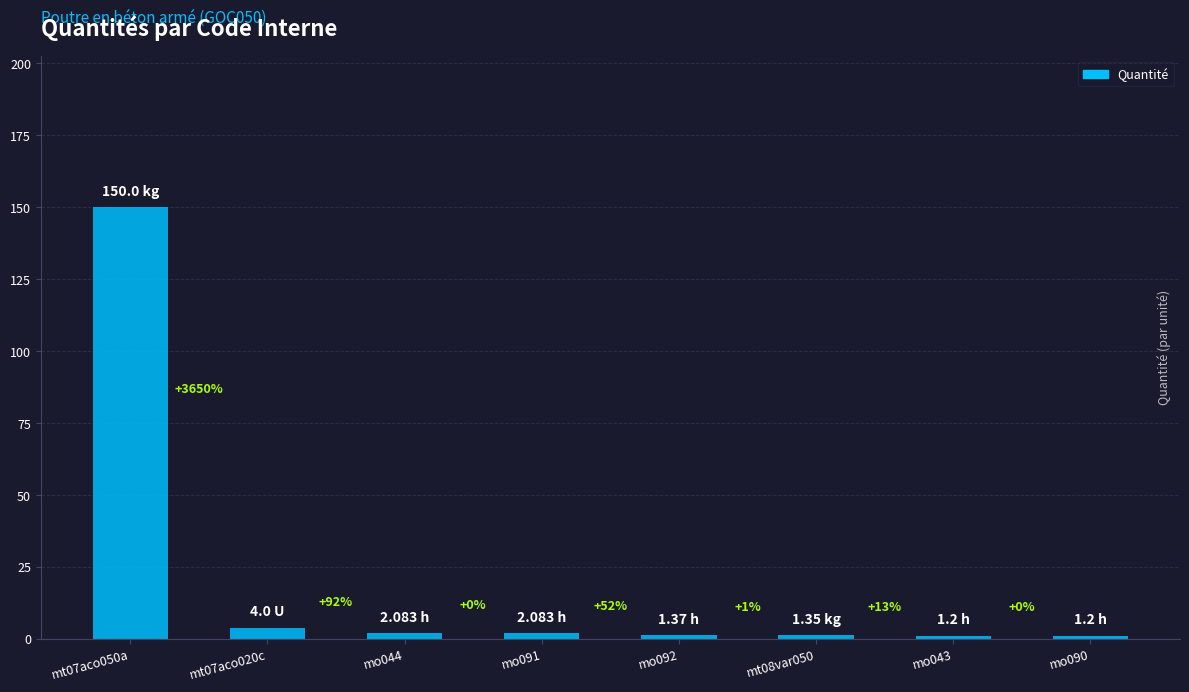

What is the sum of all values?

163.3